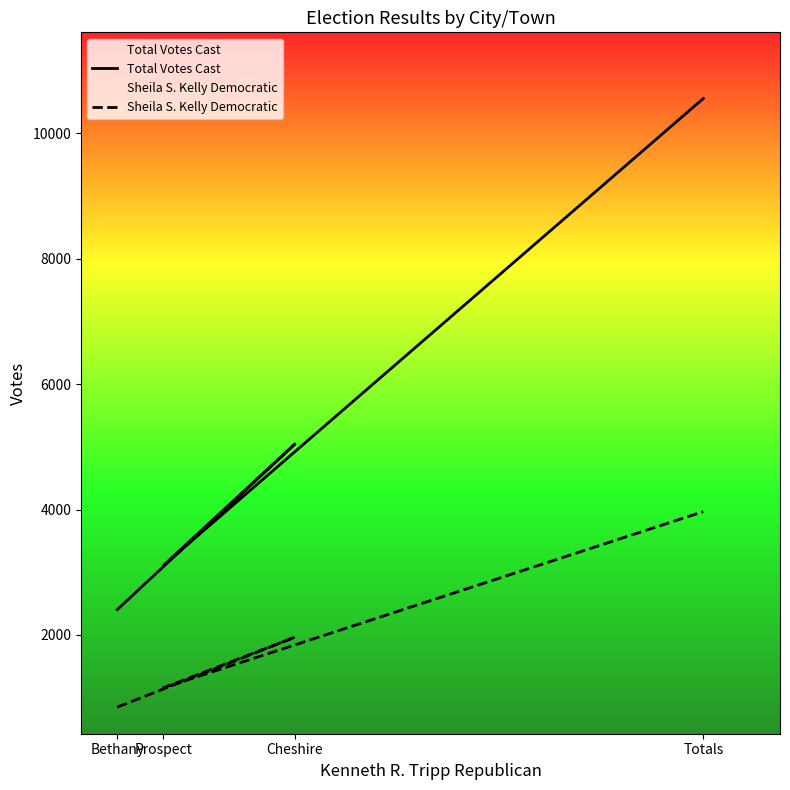

What is the sum of all Sheila S. Kelly Democratic values?

7934